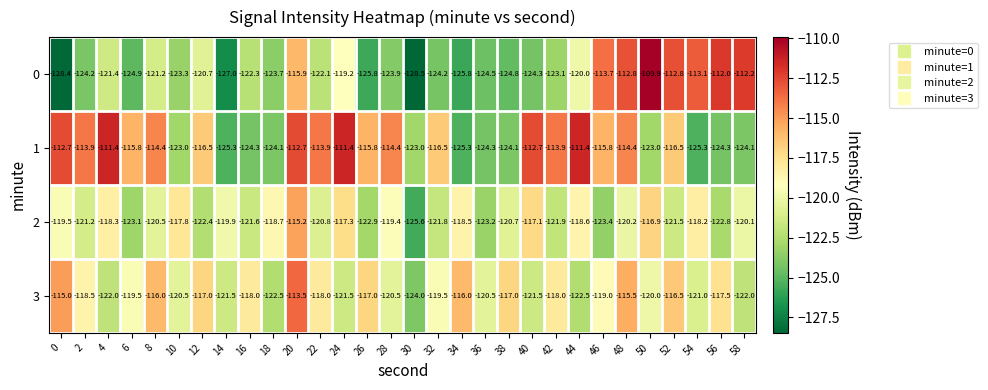

At 20, list the series in order from largest to smallest.

1, 3, 2, 0